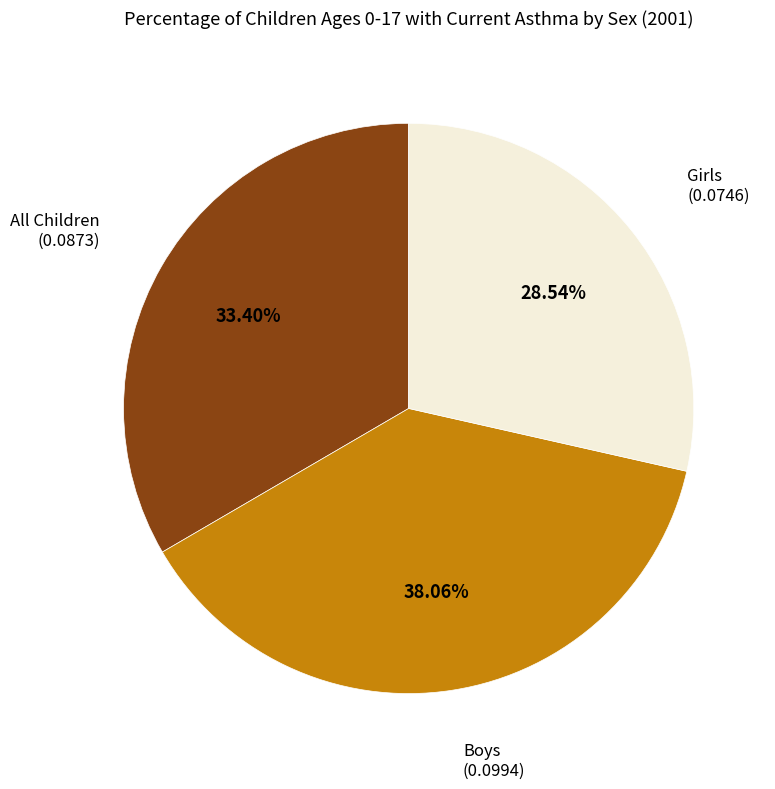

What is the smallest slice in the pie chart?

Girls